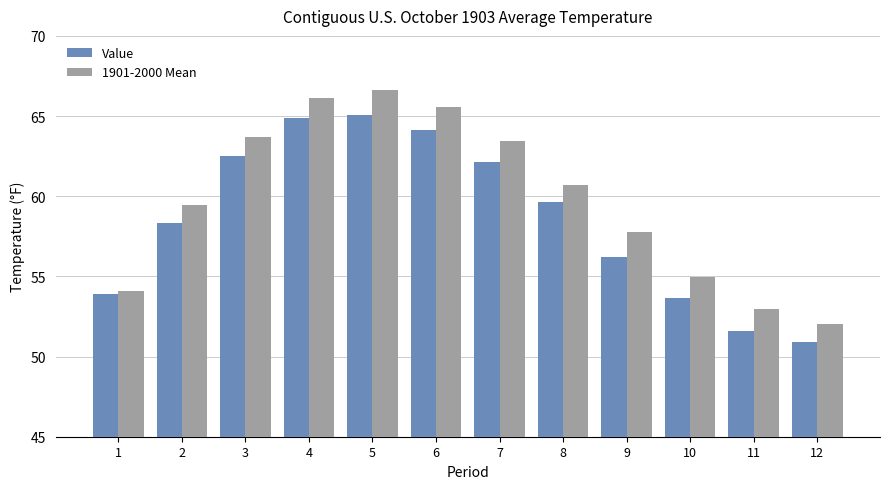

How many bars are there in each group?

2